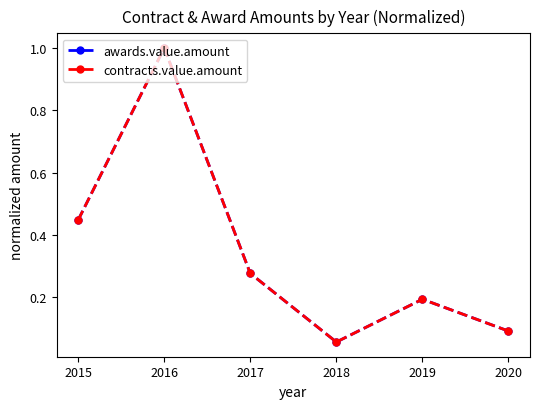

Which series has the largest total across all categories?

awards.value.amount